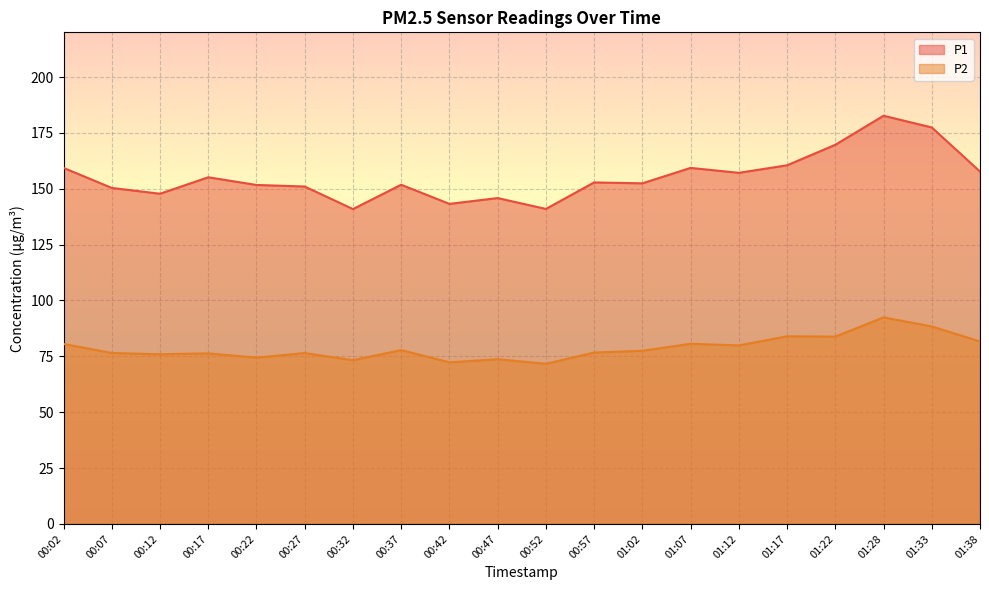

True or false: P1 and P2 intersect in this chart.

False